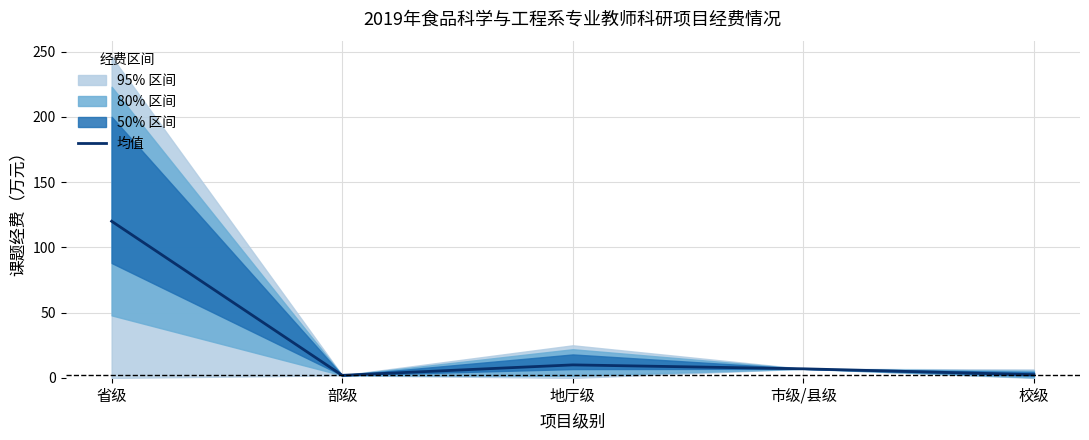

List the labels in order of value, smallest first.

部级, 校级, 市级/县级, 地厅级, 省级